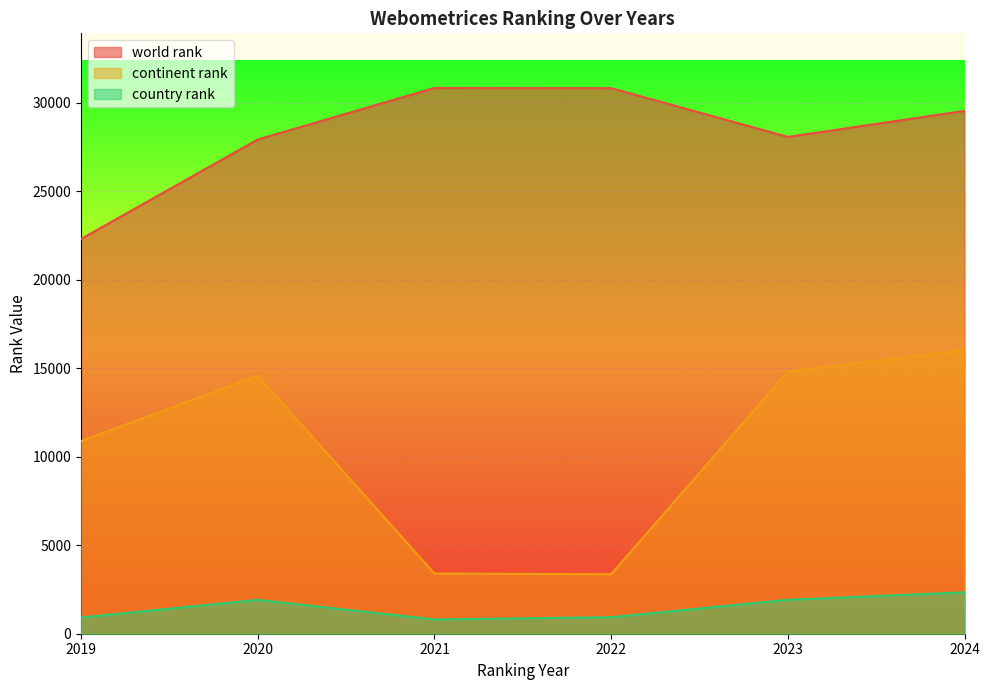

True or false: continent rank and country rank cross at least once.

False